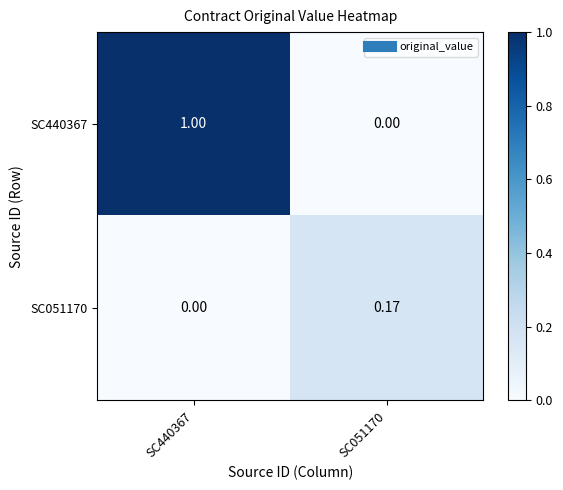

Is the value of SC440367 at SC051170 greater than the value of SC051170 at SC051170?

No